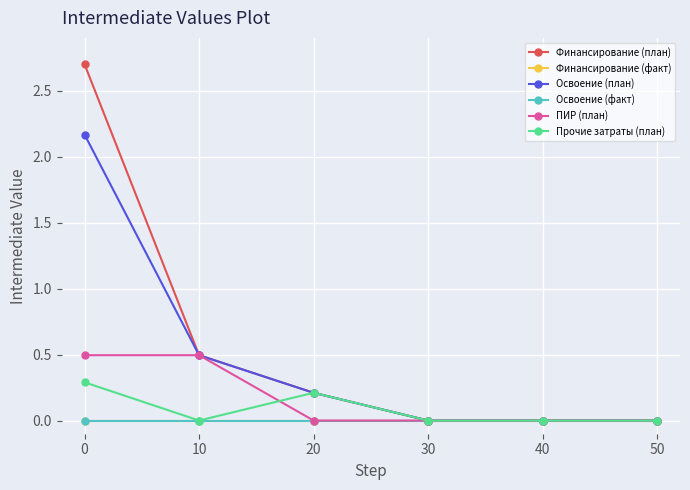

Does the chart have visible grid lines?

Yes